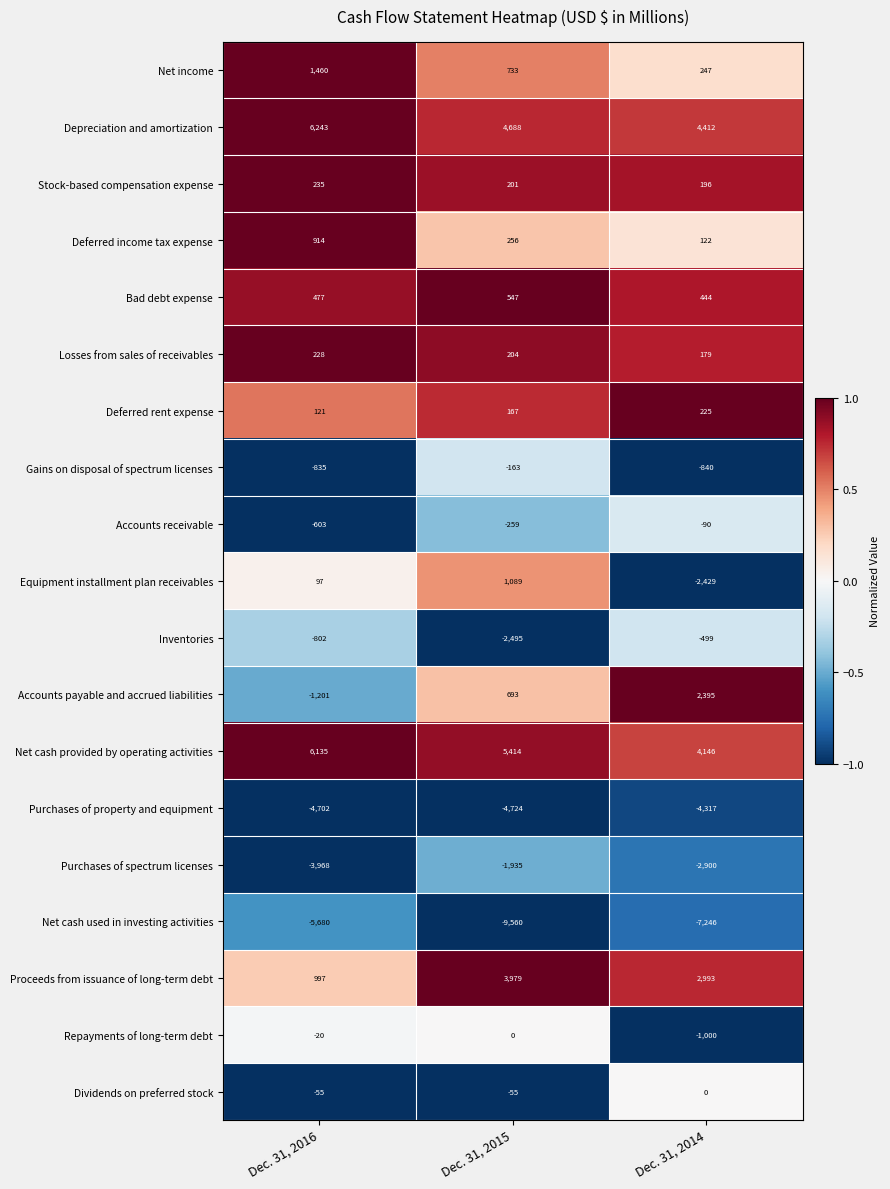

List the labels in order of Accounts receivable value, smallest first.

Dec. 31, 2016, Dec. 31, 2015, Dec. 31, 2014